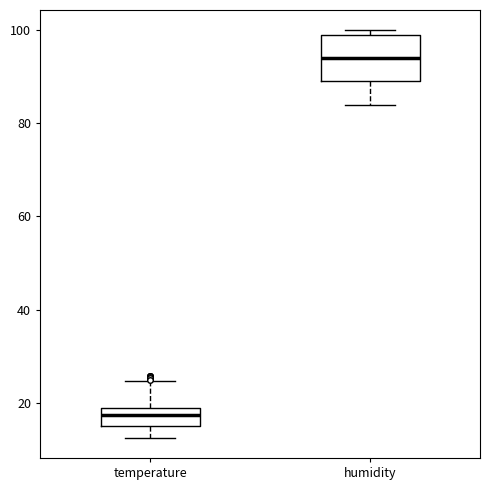

Reading left to right, transcribe this box plot: for each box, give where its median line is, the range the box spans, and where its two whiskers end, as read against the y-axis. The values are not printed on the chart, so give them approximately, as read against the axis.

temperature: median 18, box 16 to 20, whiskers 12 to 24
humidity: median 94, box 88 to 98, whiskers 84 to 100